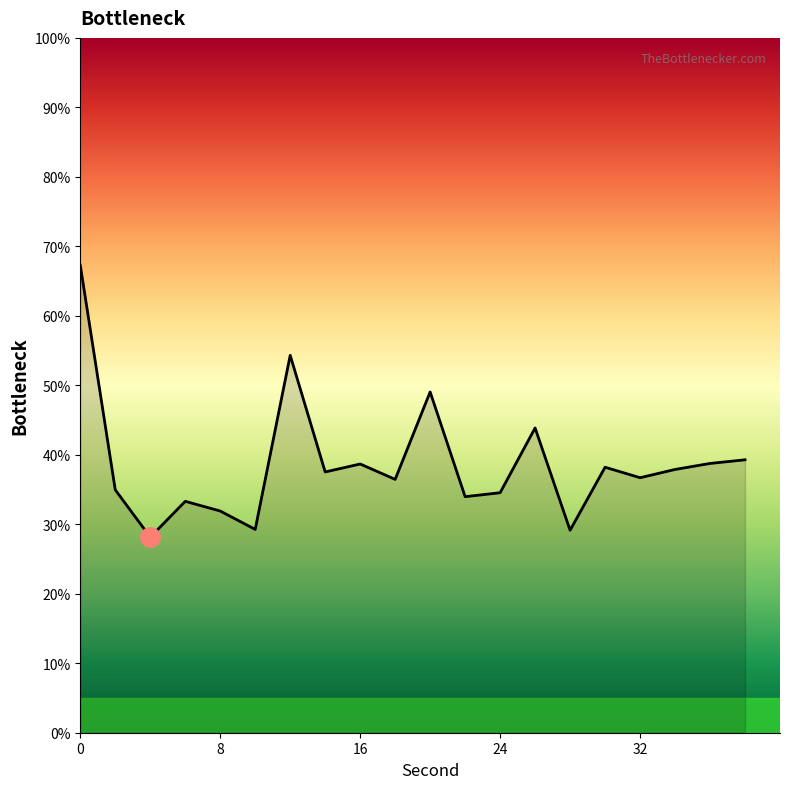

What is the difference between the maximum and minimum values?

39.1